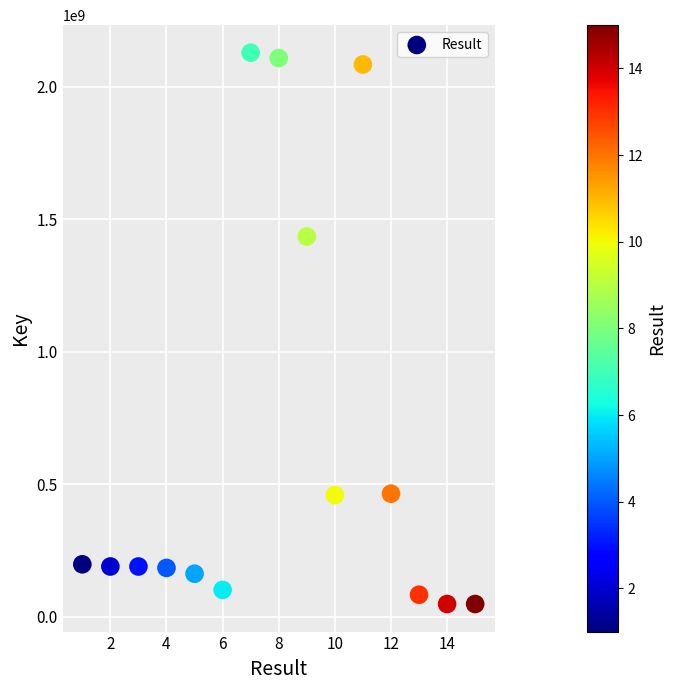

What Y value in the scatter plot is closest to 1088212798?

1435051550